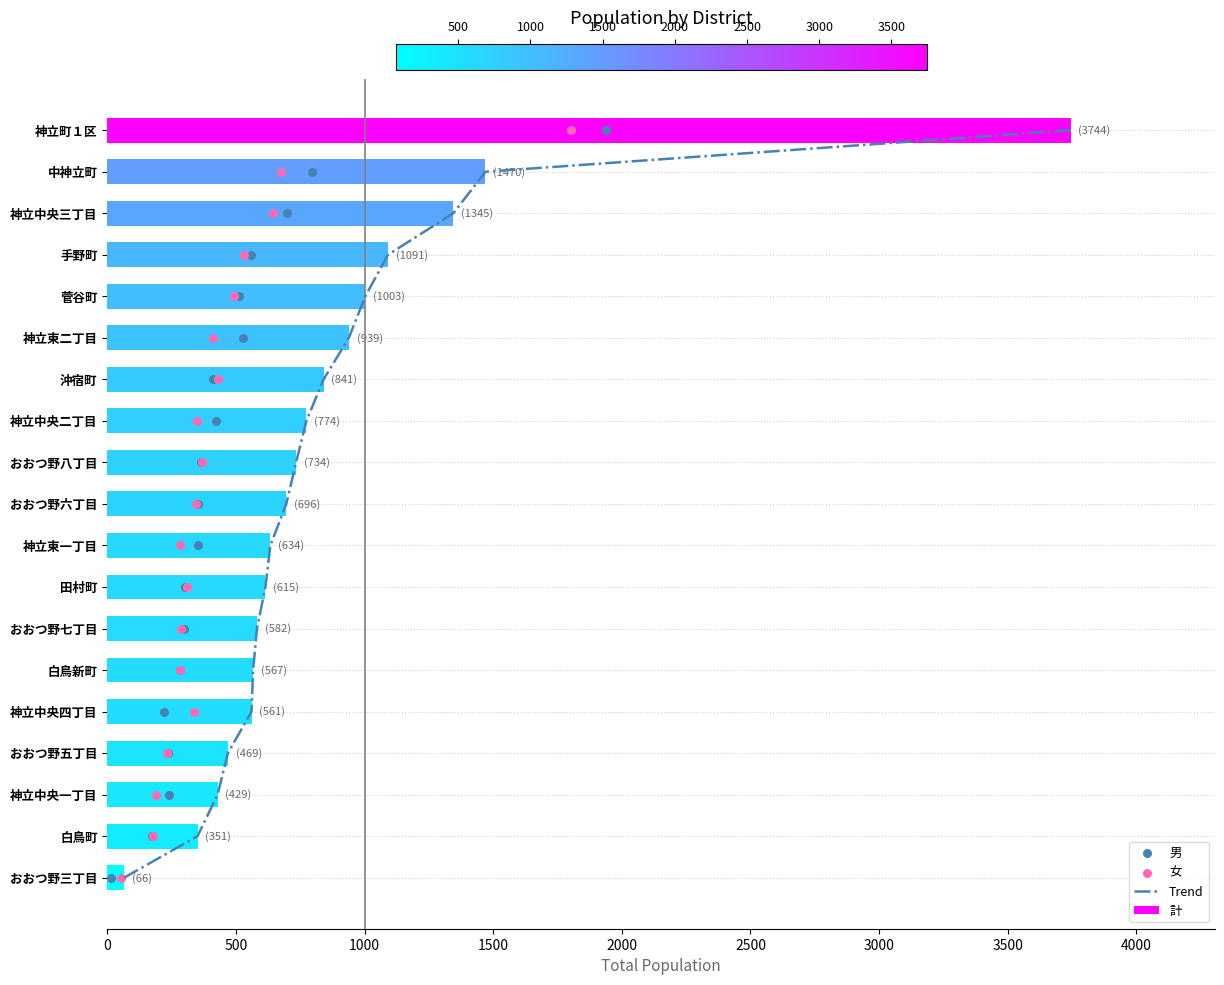

What are all the series names shown in the legend?

Trend, 計, 男, 女